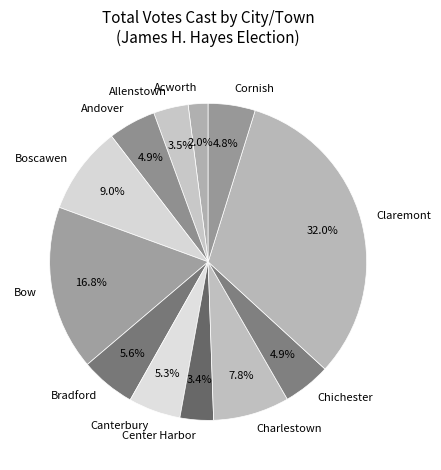

Which category has the biggest portion of the pie?

Claremont